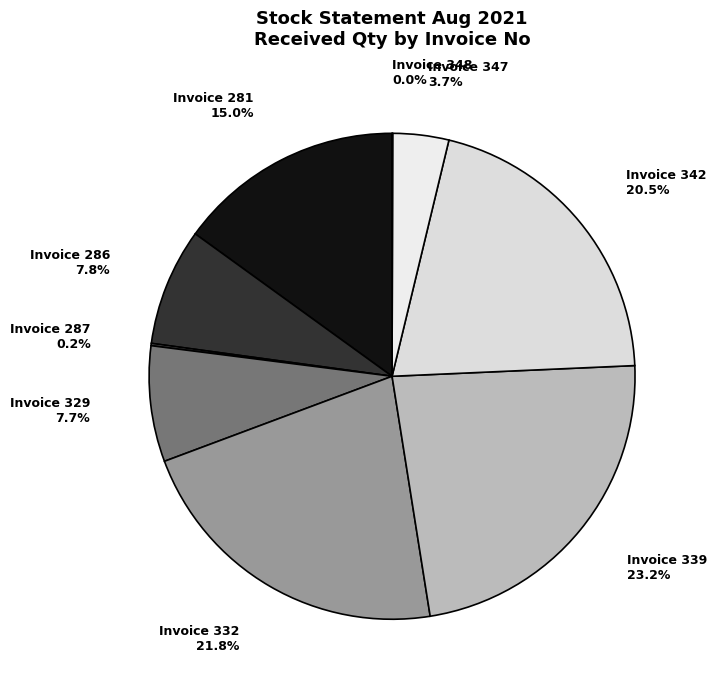

Which slice is the largest?

Invoice 339